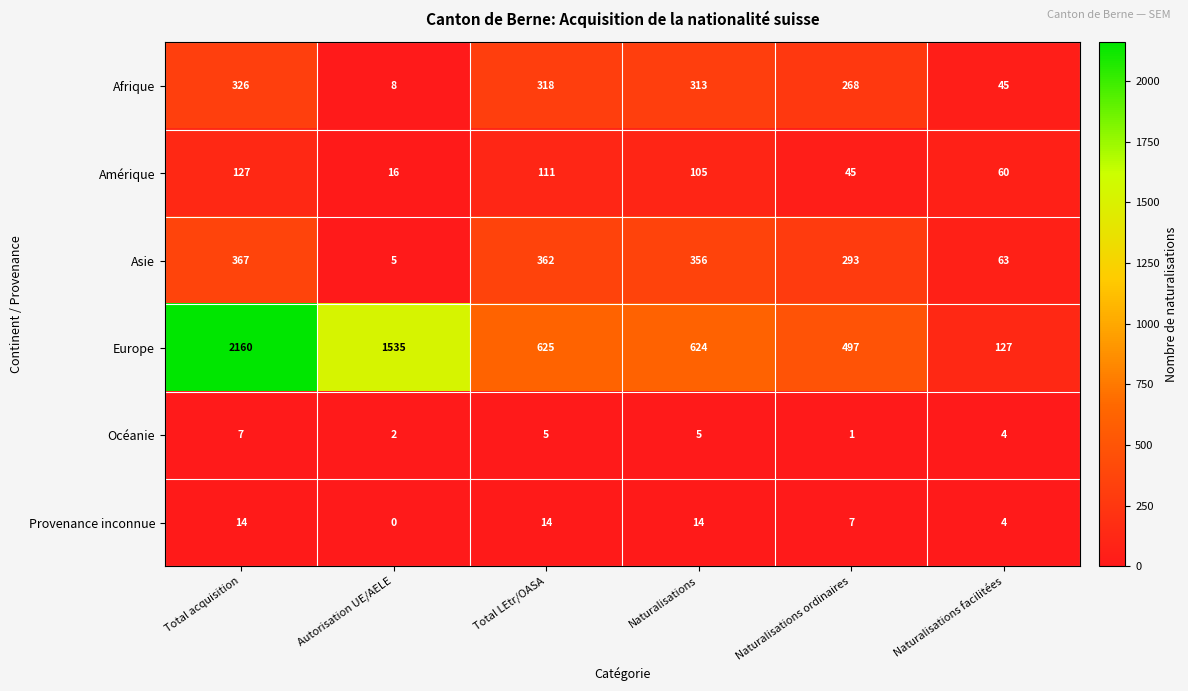

List the series in order of their peak value, lowest first.

Océanie, Provenance inconnue, Amérique, Afrique, Asie, Europe